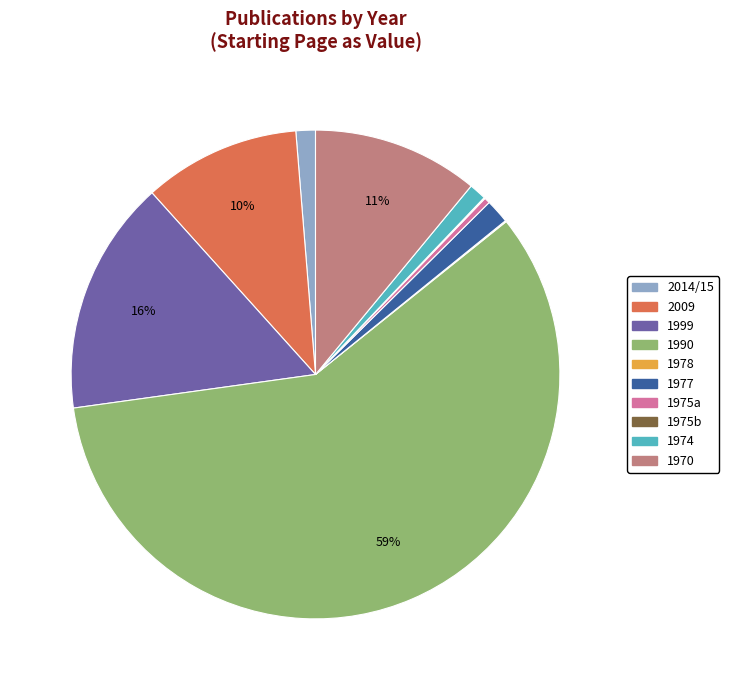

Is there a majority slice in this chart?

Yes